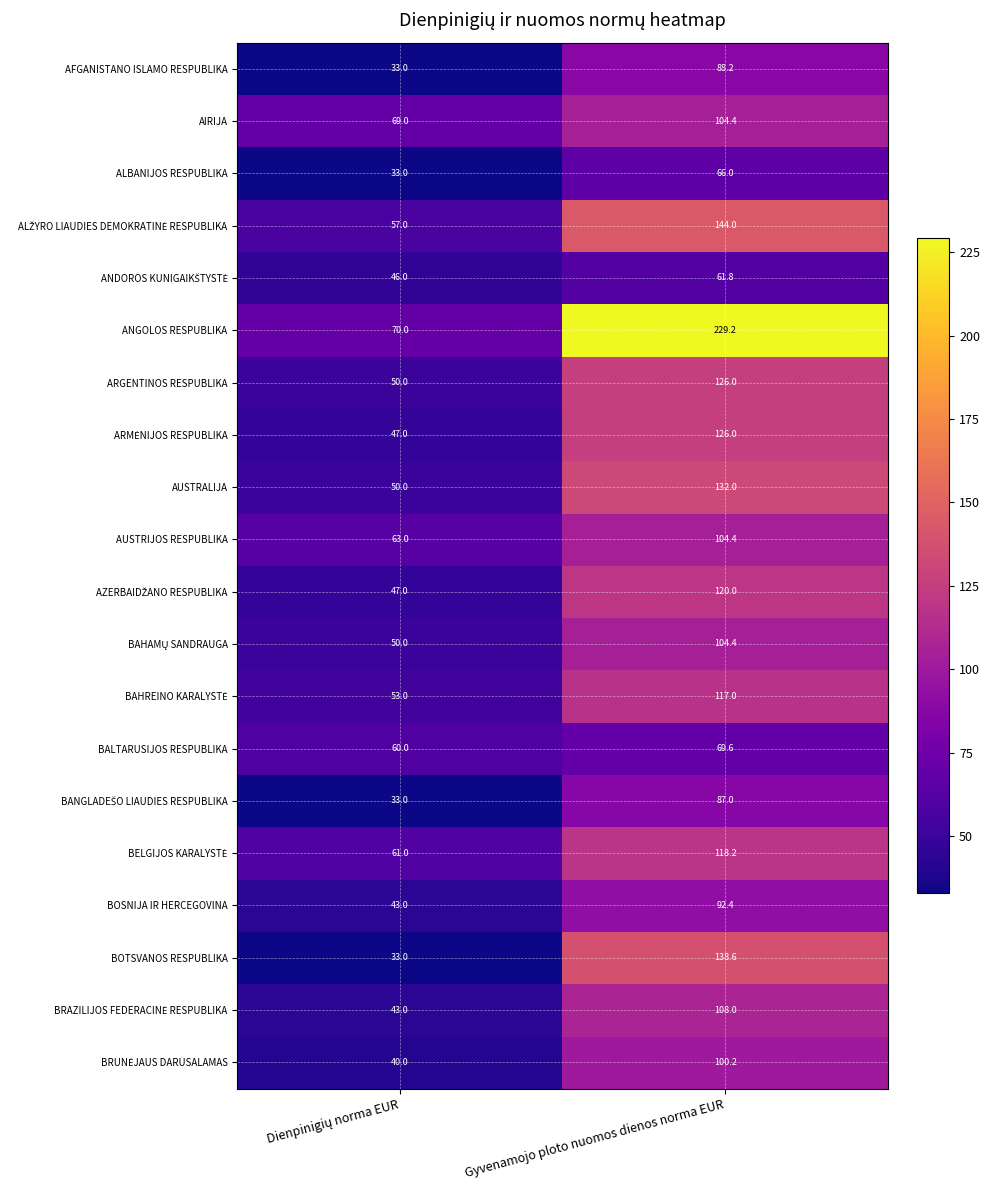

What is the difference between the maximum and minimum values in the ANGOLOS RESPUBLIKA series?

159.2